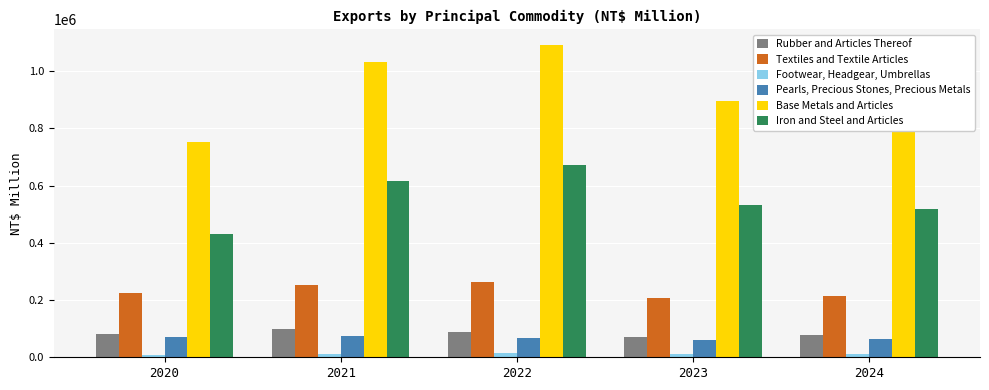

Which series has the largest range (max minus min)?

Base Metals and Articles